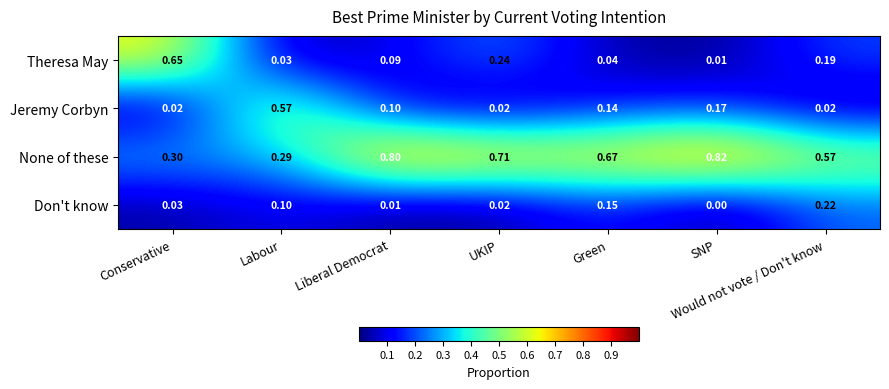

Where is Don't know nearest to the value 0?

SNP